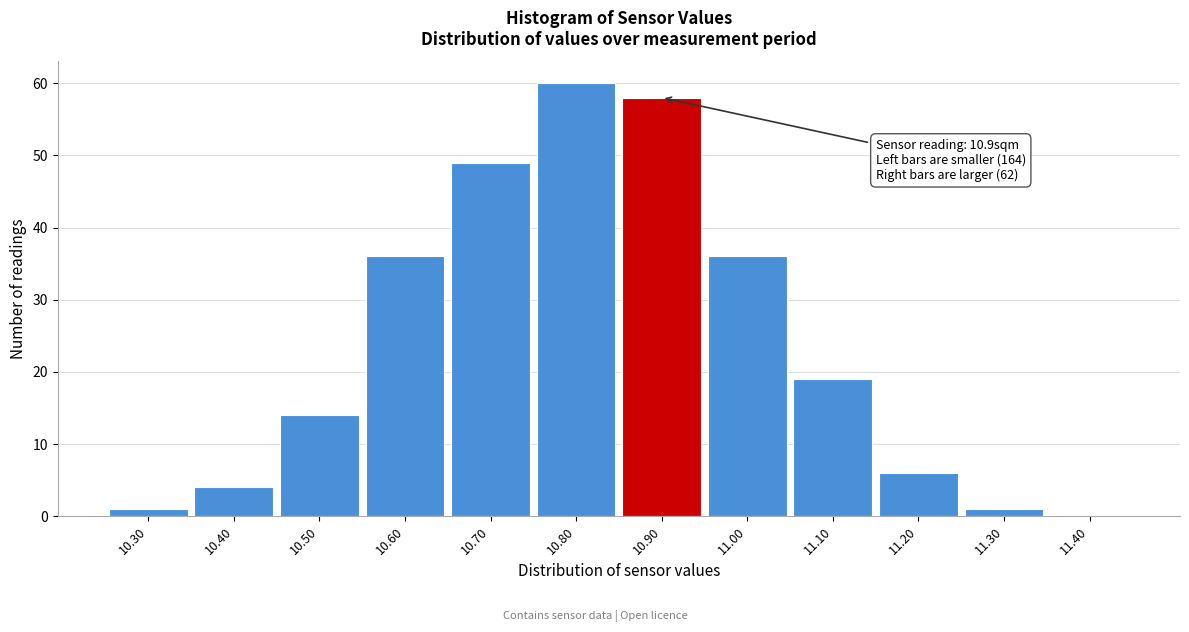

Which range on the x-axis has the tallest bar?

10.75 to 10.85